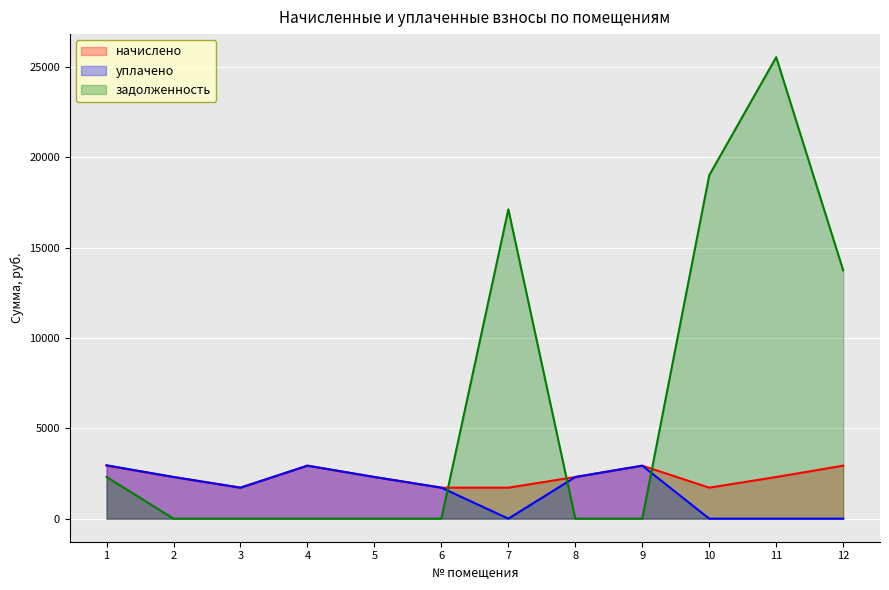

What is the highest value of the уплачено series?

2955.5